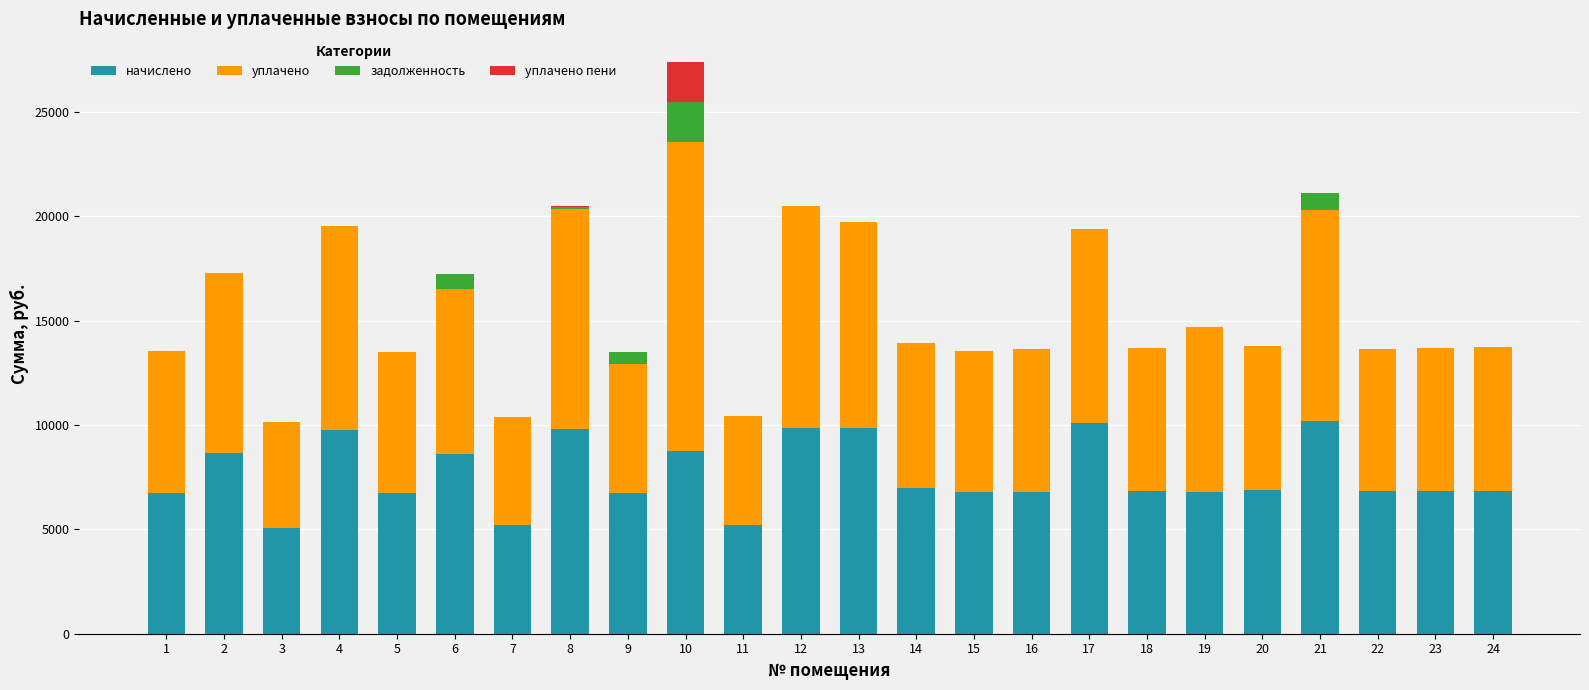

At which category is the sum across all series the highest?

10